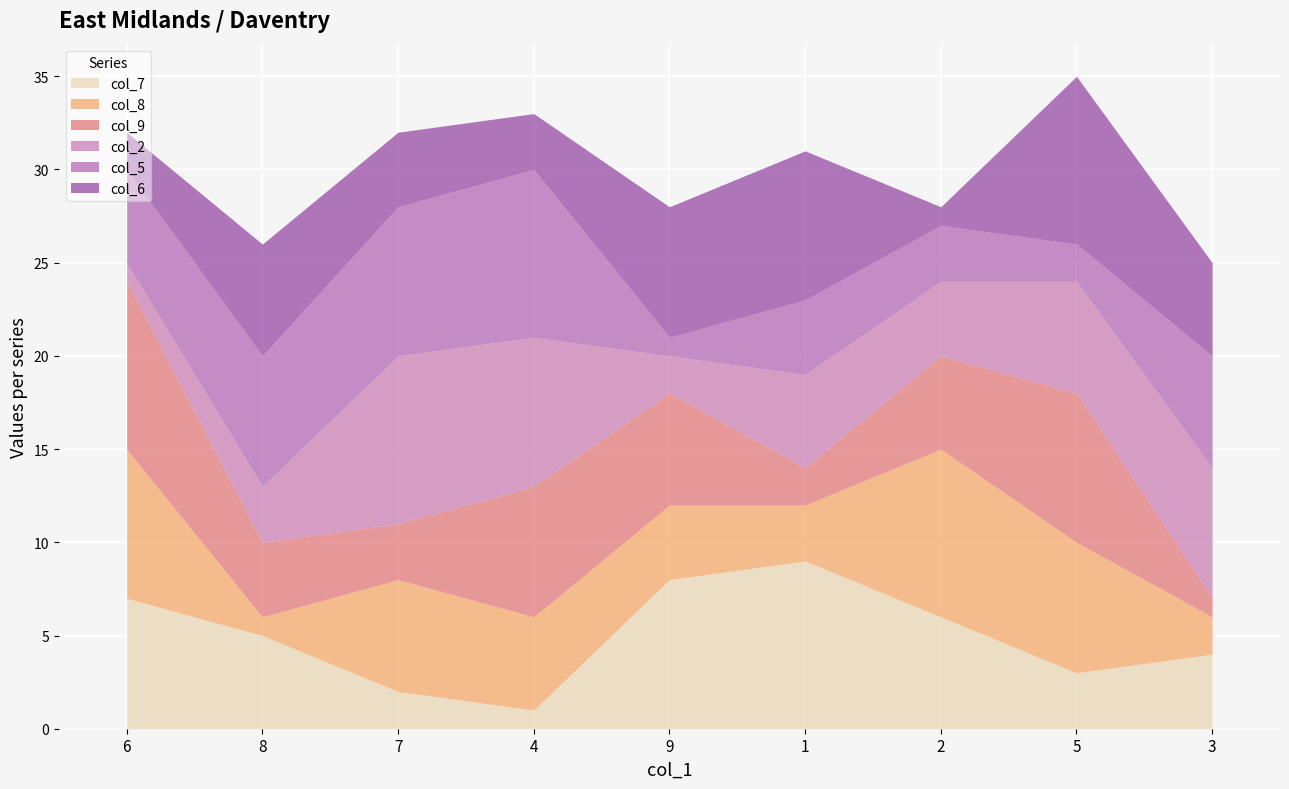

What are all the series names shown in the legend?

col_7, col_8, col_9, col_2, col_5, col_6